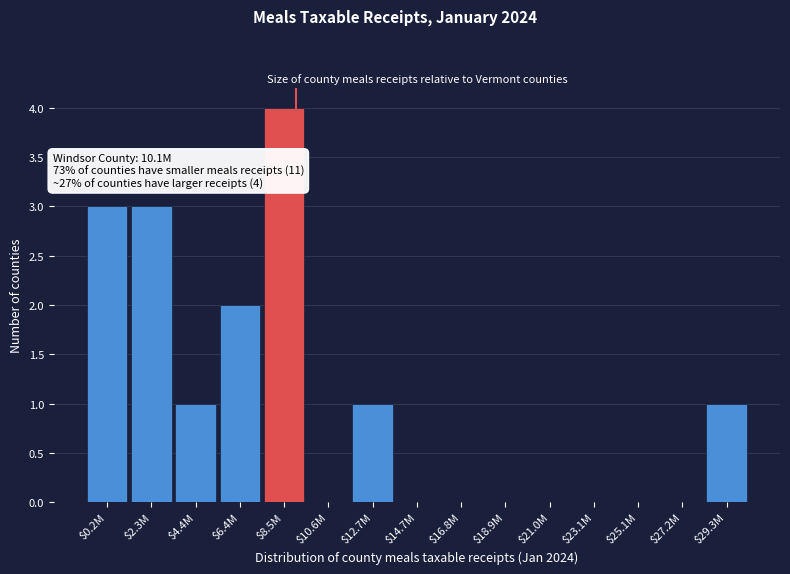

Which category has the highest value across all series?

$8.5M